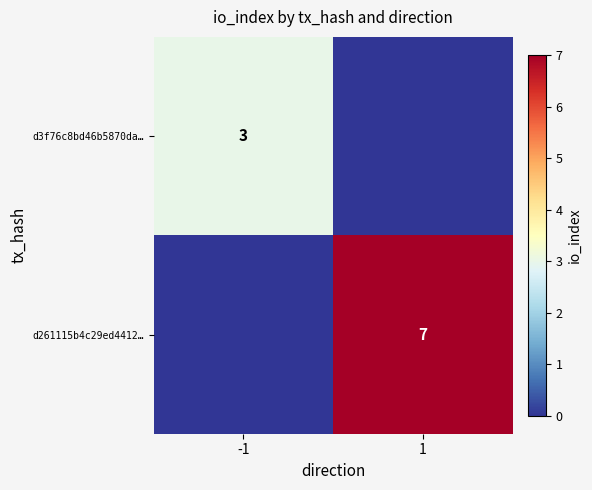

What is the maximum value shown in the chart?

7